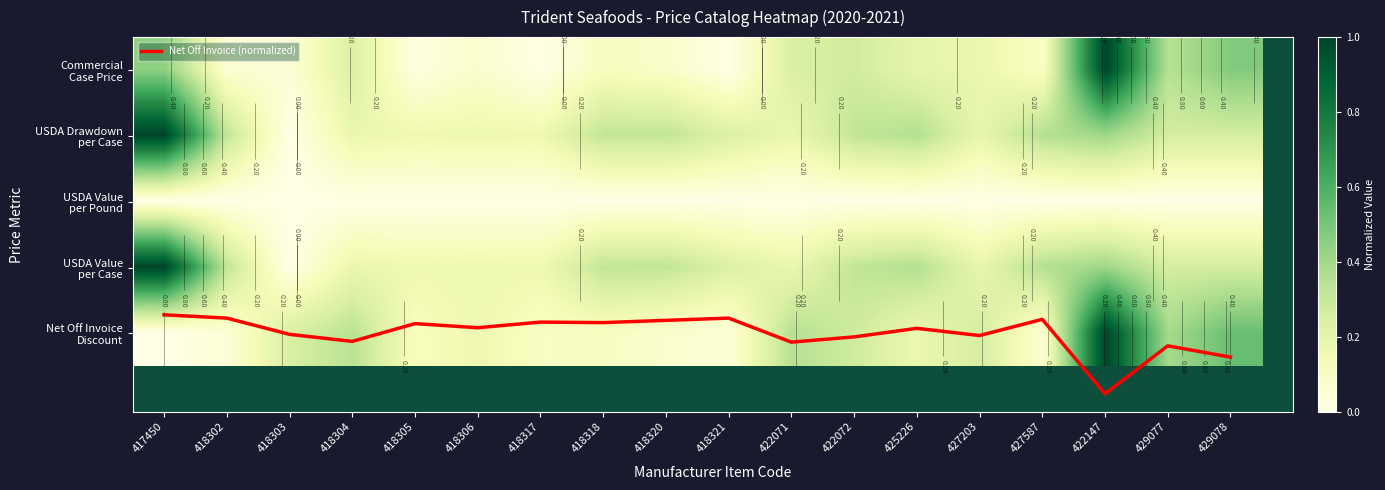

True or false: Net Off Invoice Discount has a value of 0.2 at 425226.

False